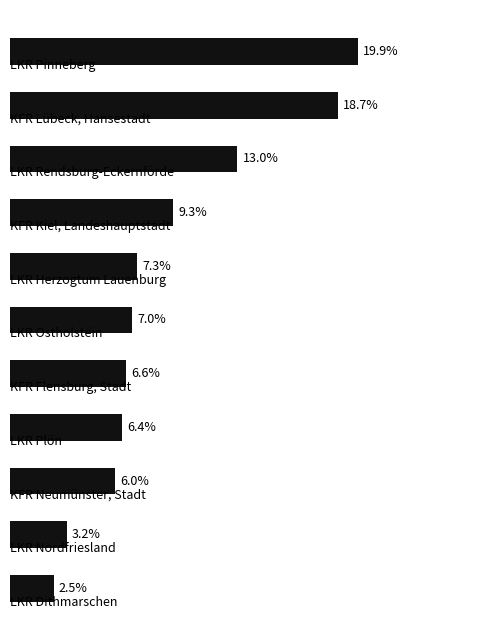

What is the maximum value shown in the chart?

19.9